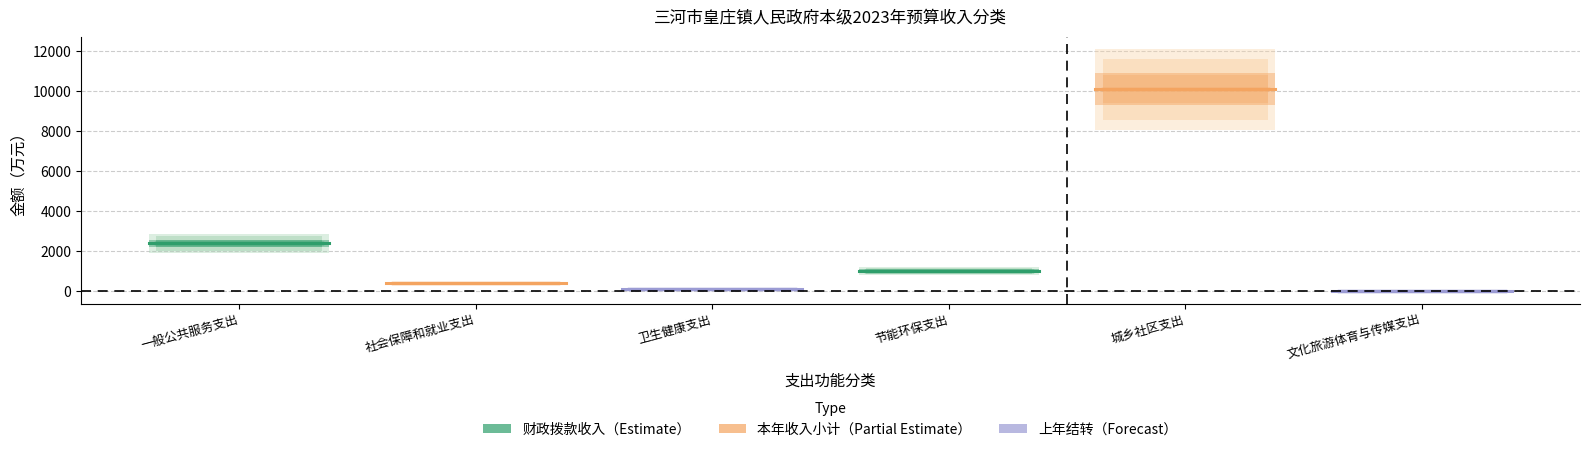

What is the approximate value at 城乡社区支出?

10092.2